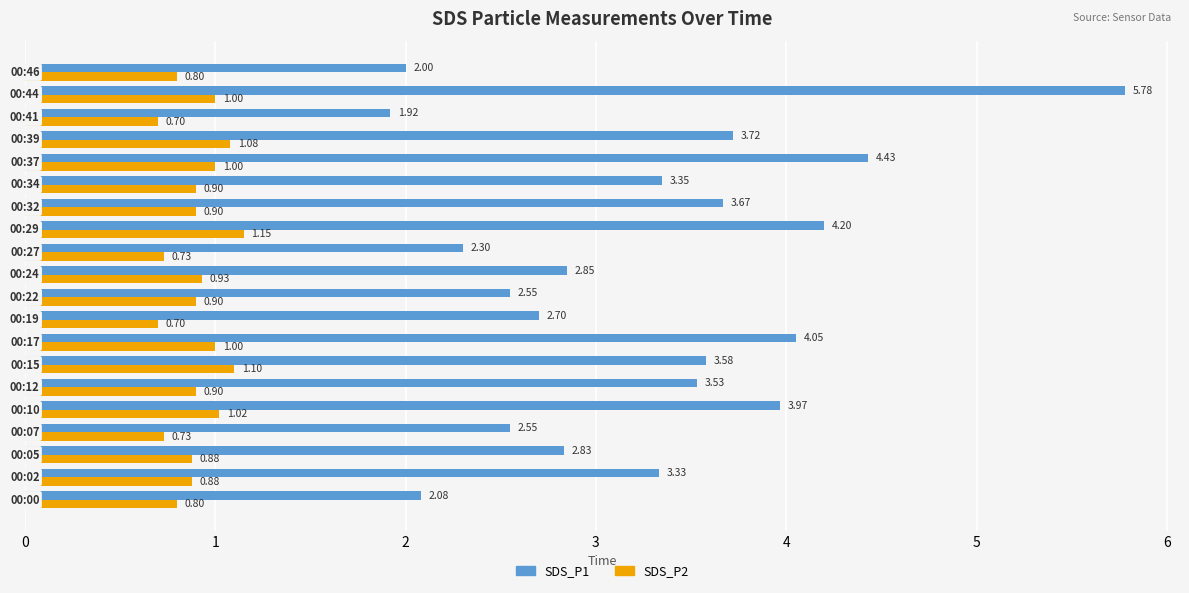

Rank the series by their maximum value, from lowest to highest.

SDS_P2, SDS_P1